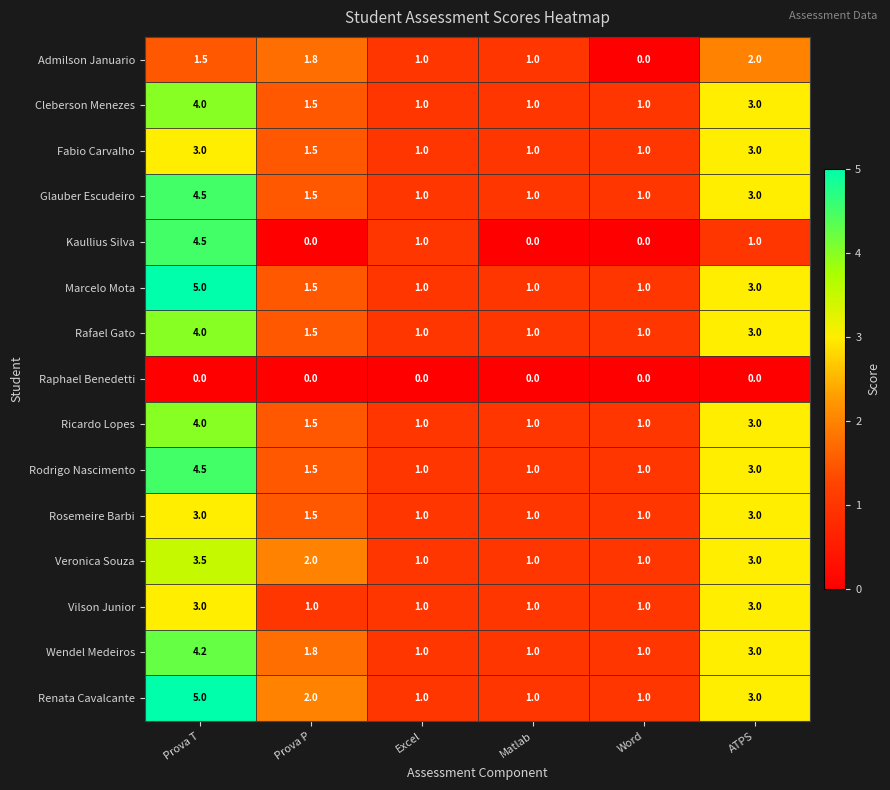

True or false: Rosemeire Barbi has a value of 1.9 at ATPS.

False